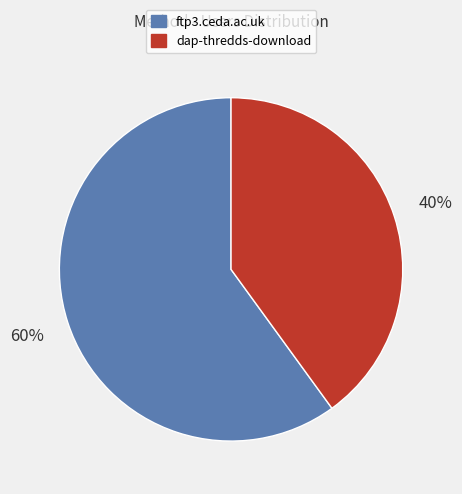

How many segments does this pie chart have?

2